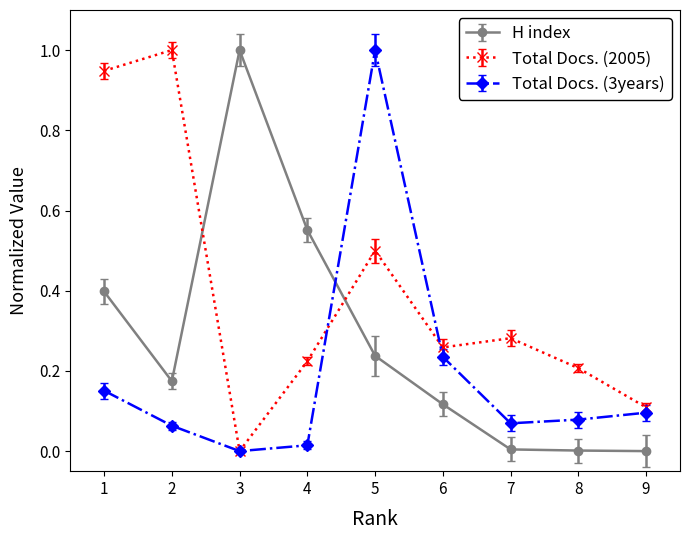

The value of H index at 2 is 0.2. True or false?

True